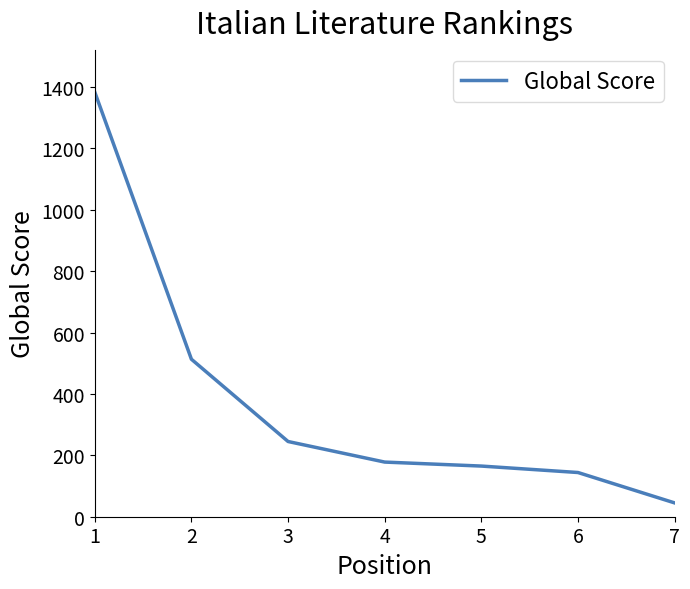

What is the greatest value displayed?

1383